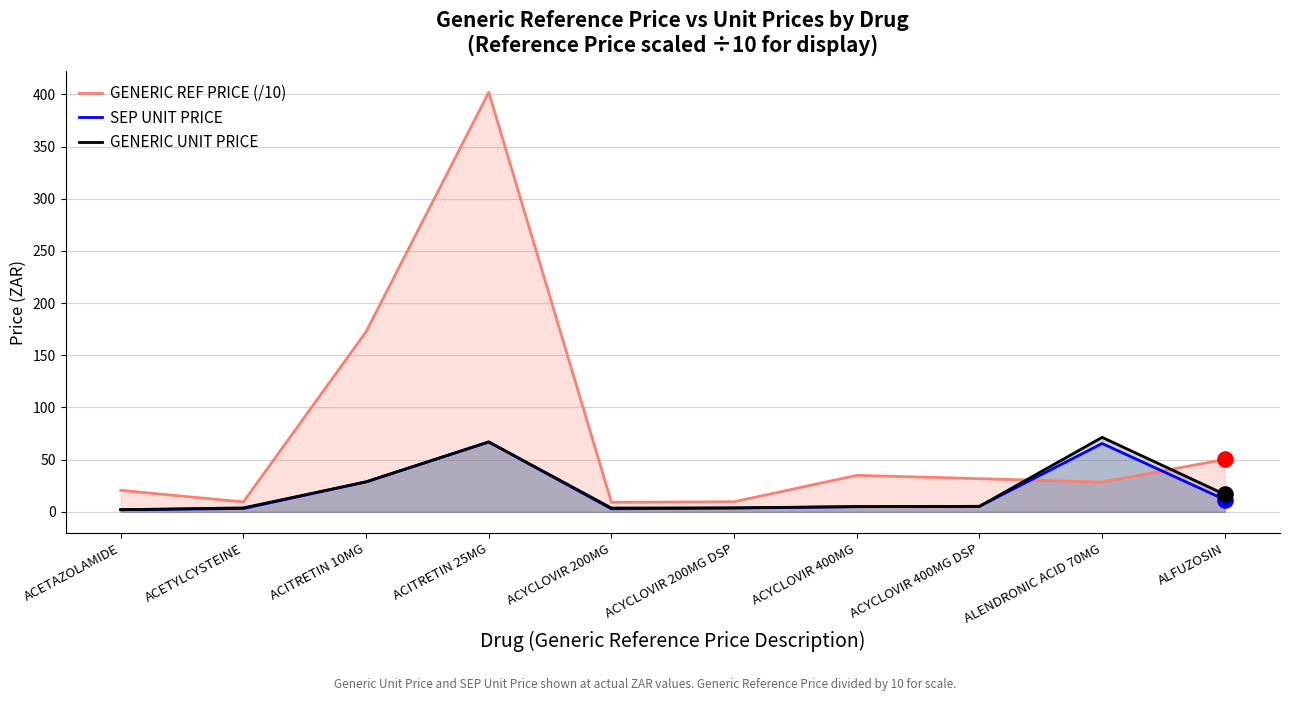

Is the value of GENERIC UNIT PRICE at ACYCLOVIR 200MG DSP greater than the value of GENERIC REF PRICE (/10) at ACITRETIN 25MG?

No